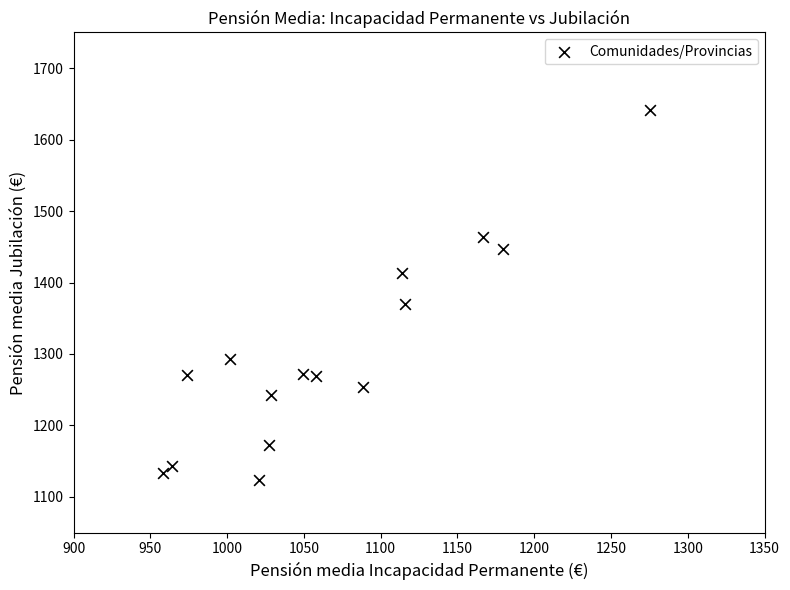

What Y value in the scatter plot is closest to 1382?

1369.5